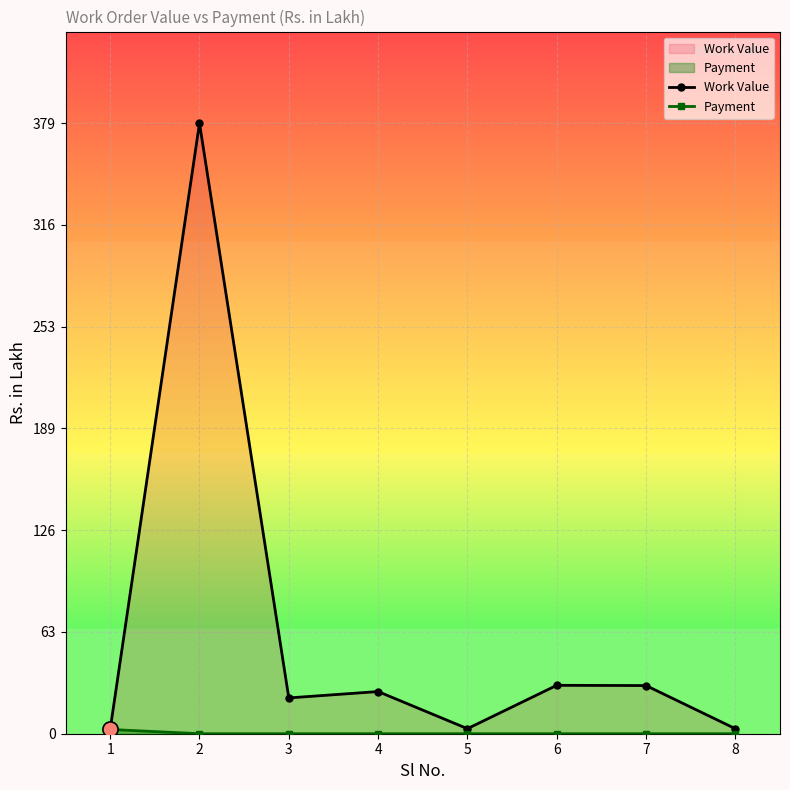

What are all the series names shown in the legend?

Work Value, Payment